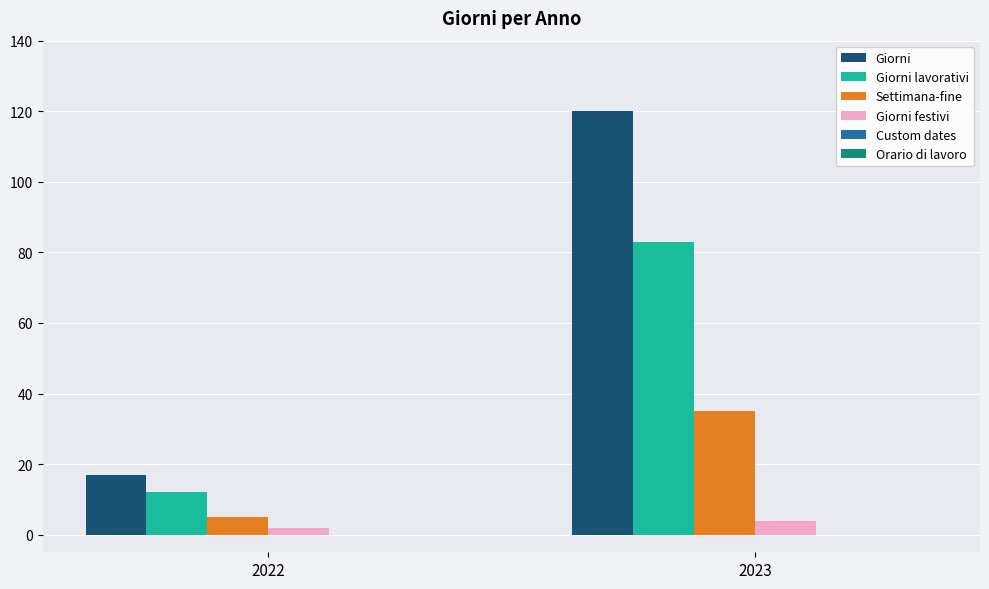

Which series has the widest spread of values?

Giorni